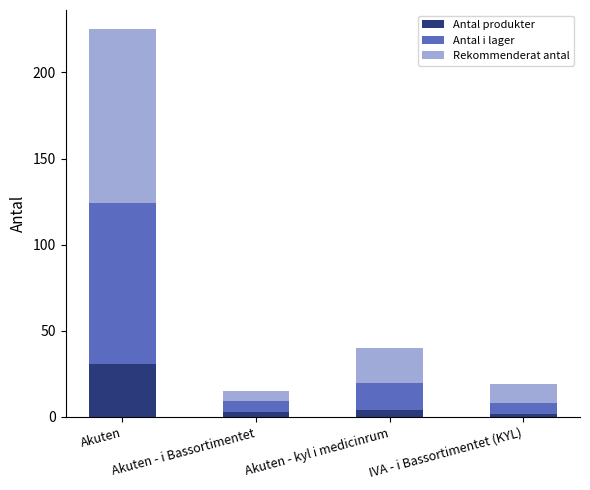

What is the maximum value for Antal produkter?

31